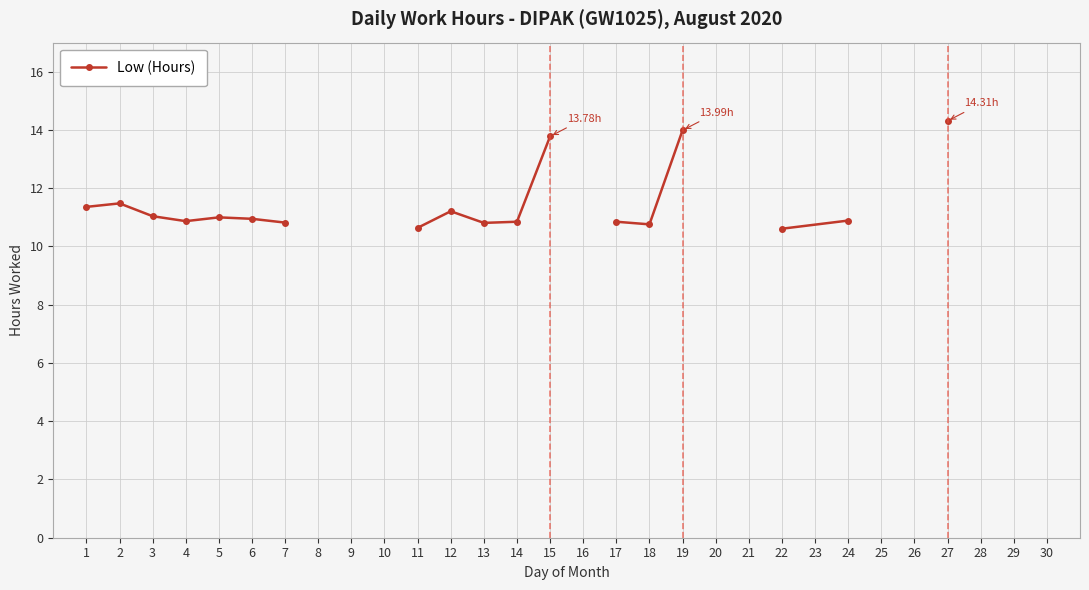

True or false: there are more than 1 points higher than both neighbors.

True